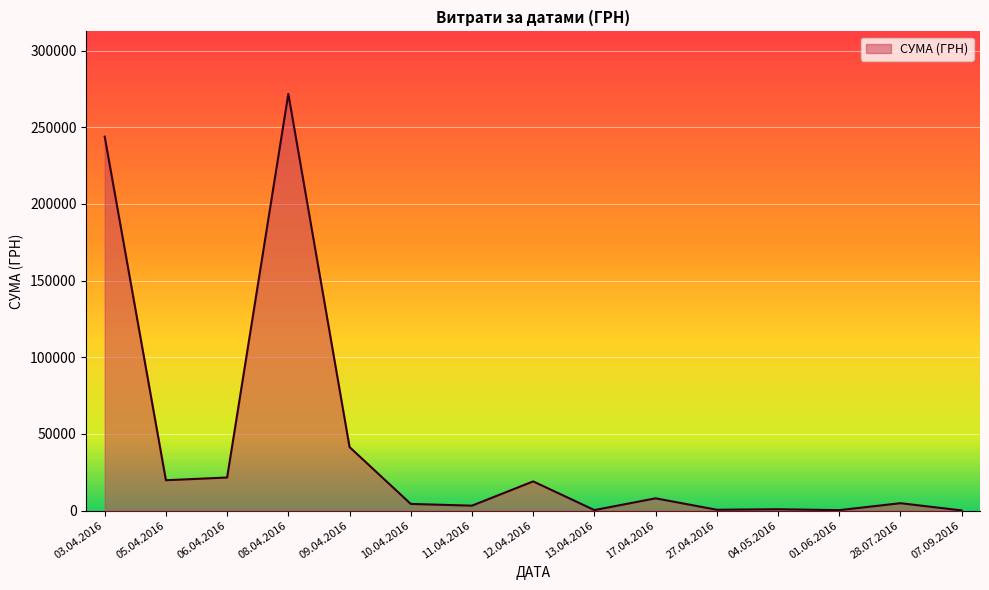

What is the difference between the maximum and minimum values?

271672.7